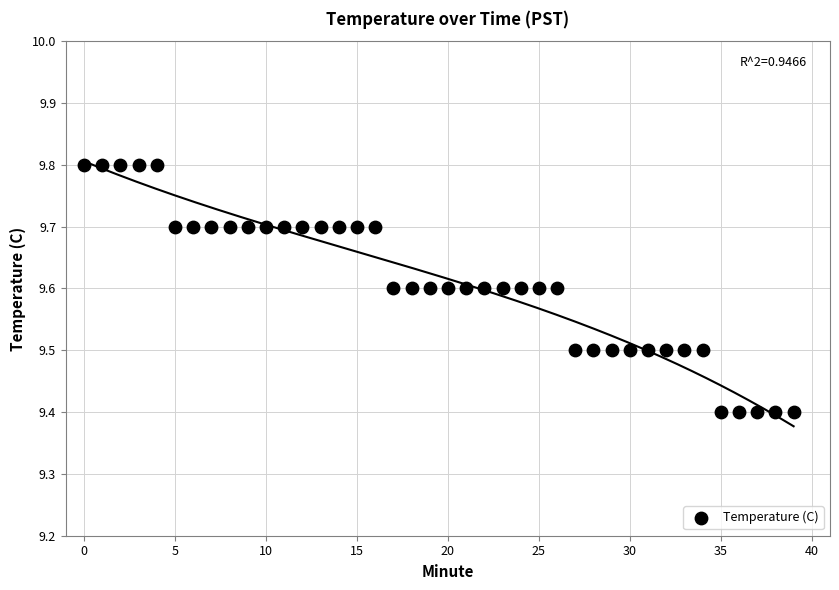

What is the range of Y values (max minus min)?

0.4